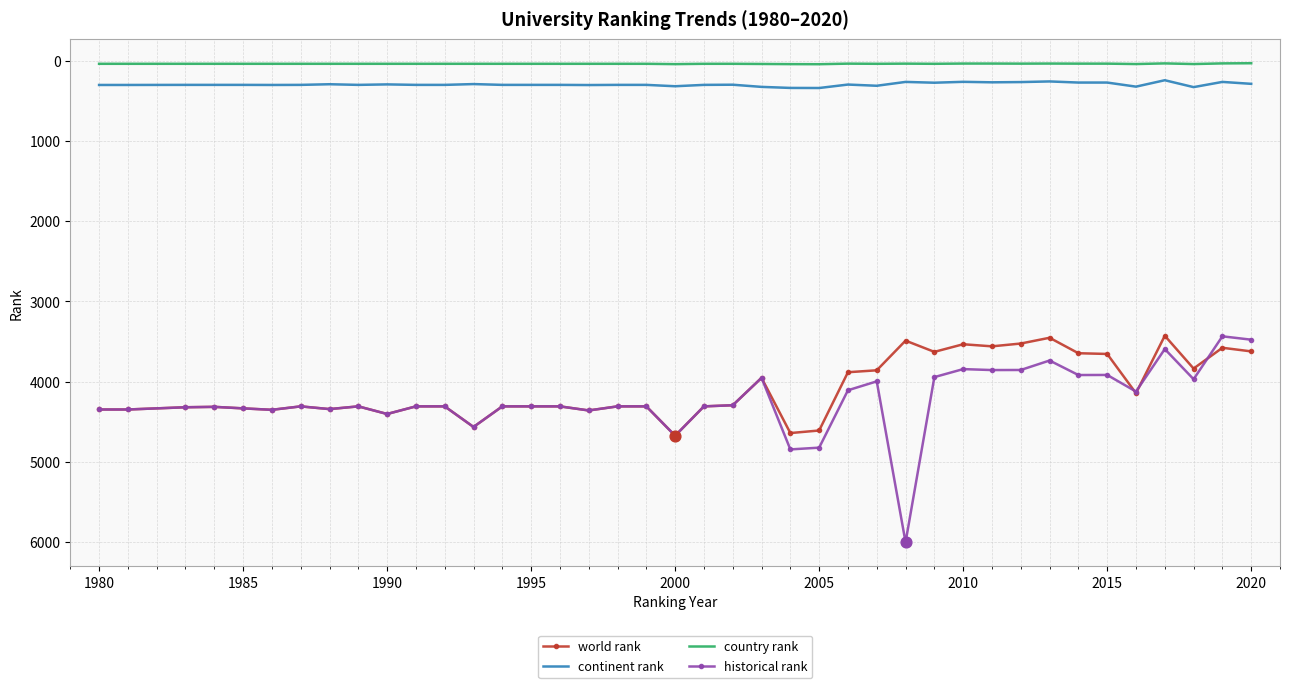

What are all the series names shown in the legend?

world rank, continent rank, country rank, historical rank